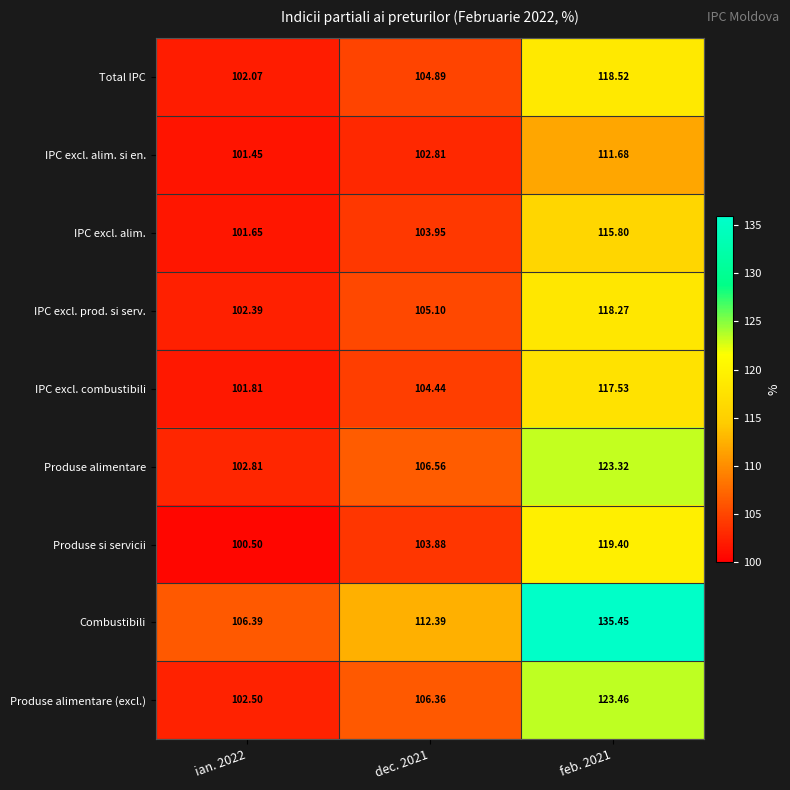

Between dec. 2021 and feb. 2021, which series saw the biggest shift?

Combustibili